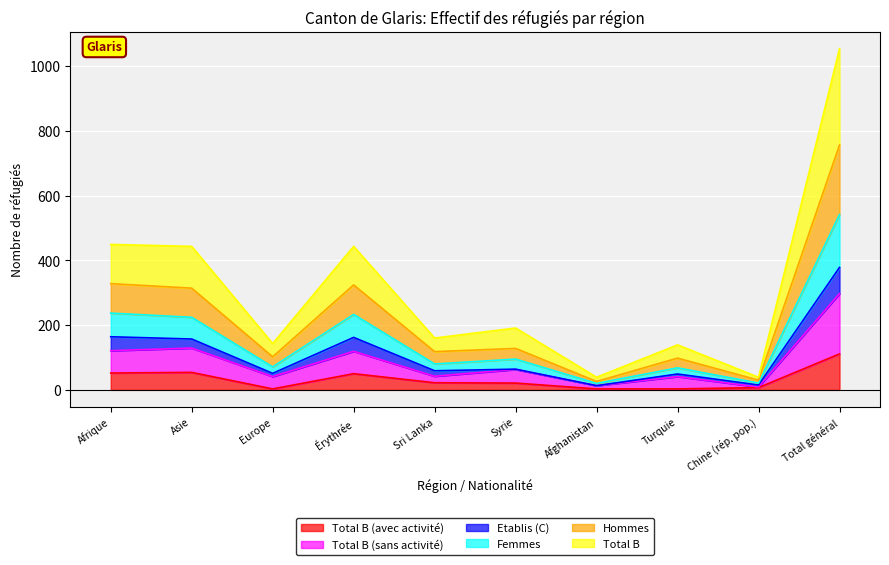

At which label is Total B (sans activité) closest to 153?

Asie